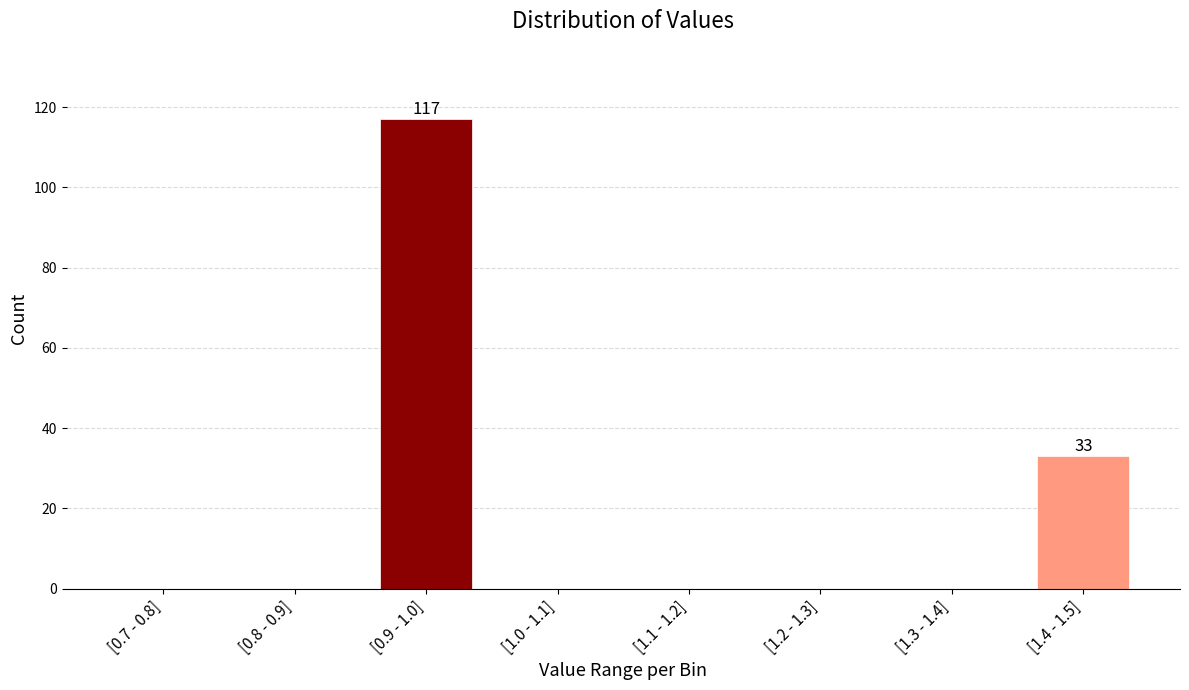

Reading left to right, transcribe all the data shown in this chart.

[0.7 - 0.8]=0	[0.8 - 0.9]=0	[0.9 - 1.0]=117	[1.0 - 1.1]=0	[1.1 - 1.2]=0	[1.2 - 1.3]=0	[1.3 - 1.4]=0	[1.4 - 1.5]=33